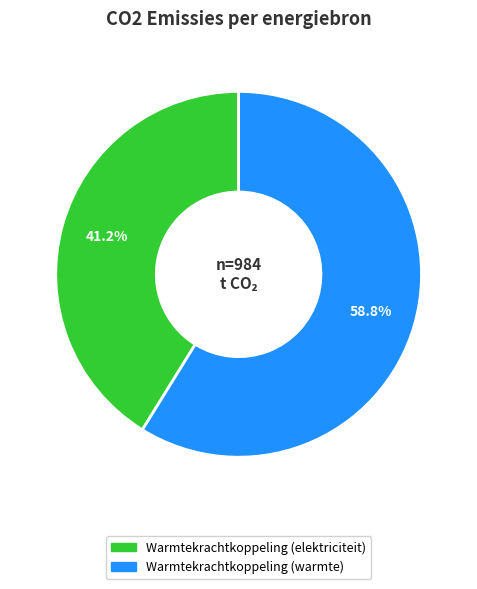

Is there a majority slice in this chart?

Yes